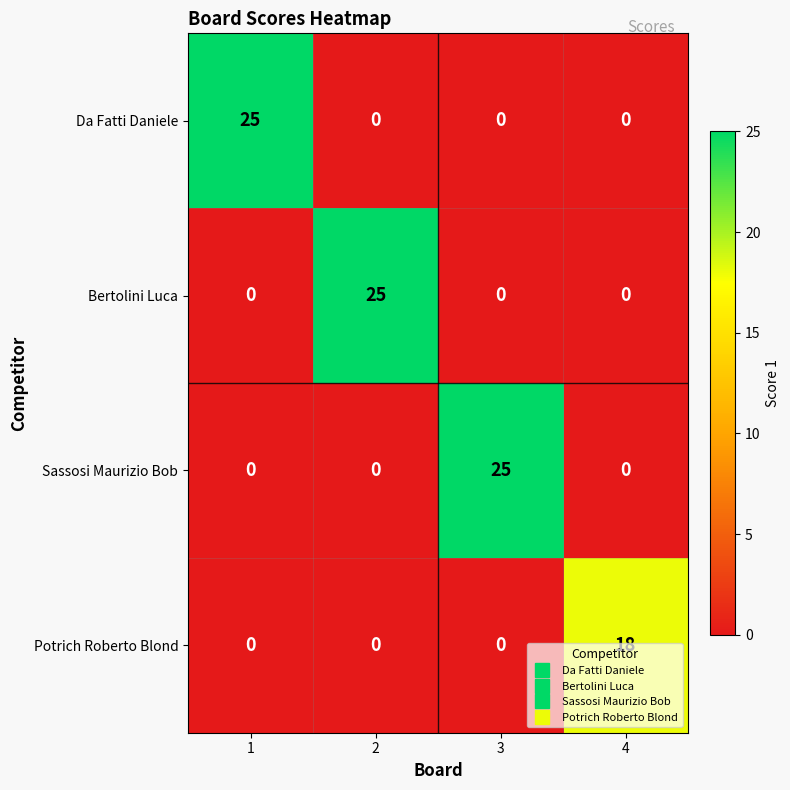

The Da Fatti Daniele series shows 17 at 4. True or false?

False